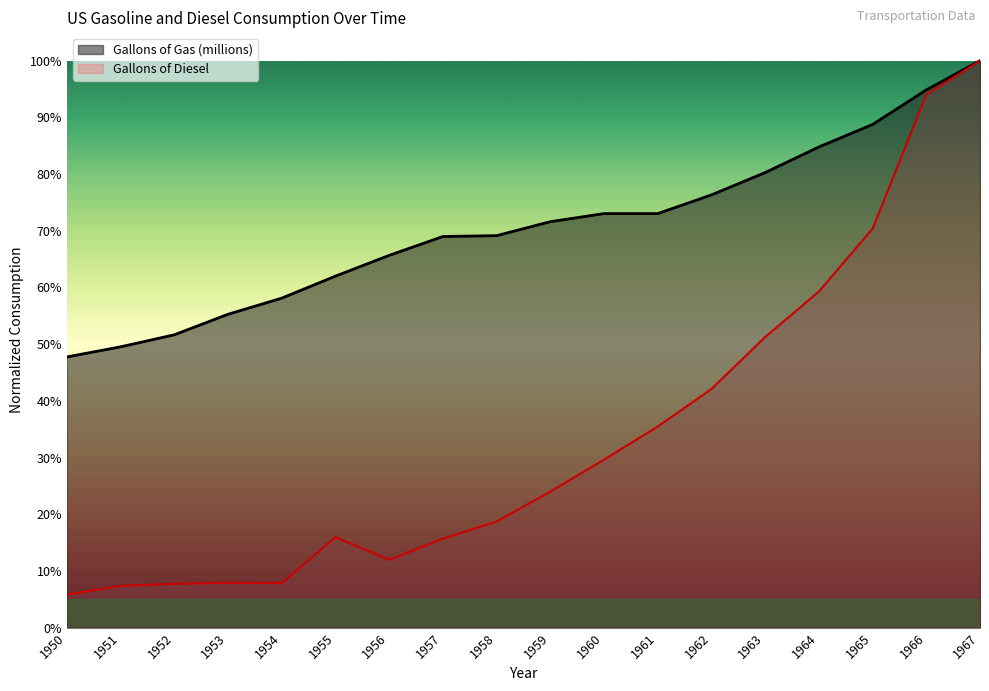

What is the total value across all series at 1957?

0.8